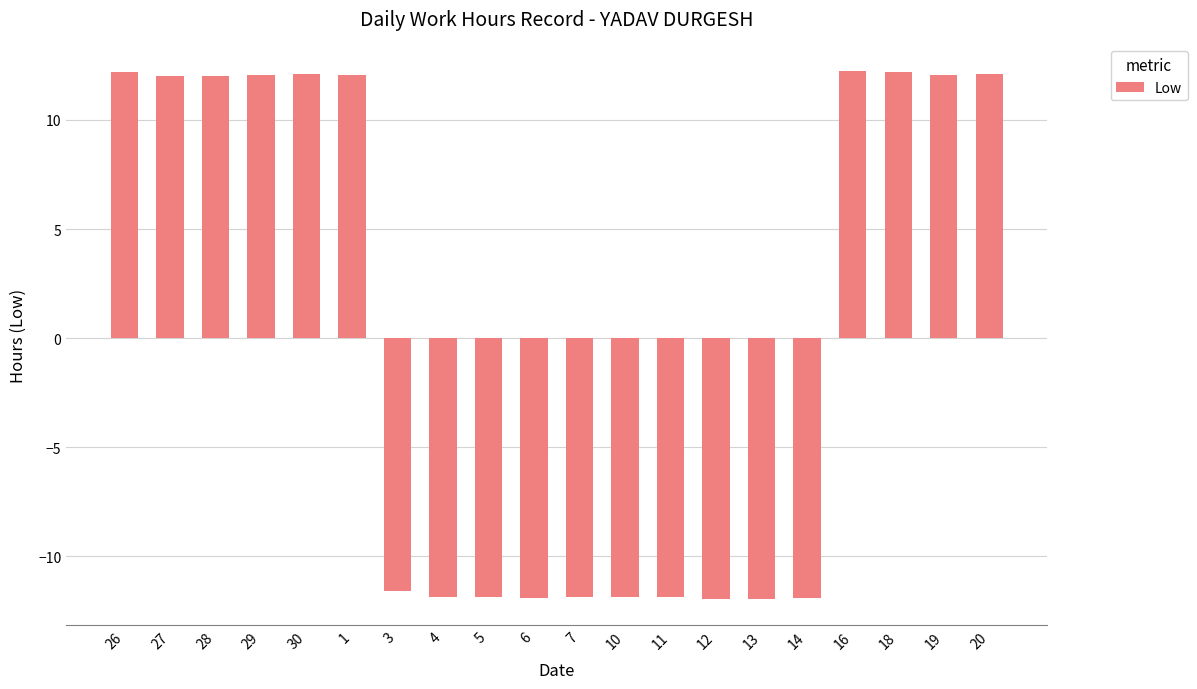

True or false: the data shows 12.1 at 1.

True